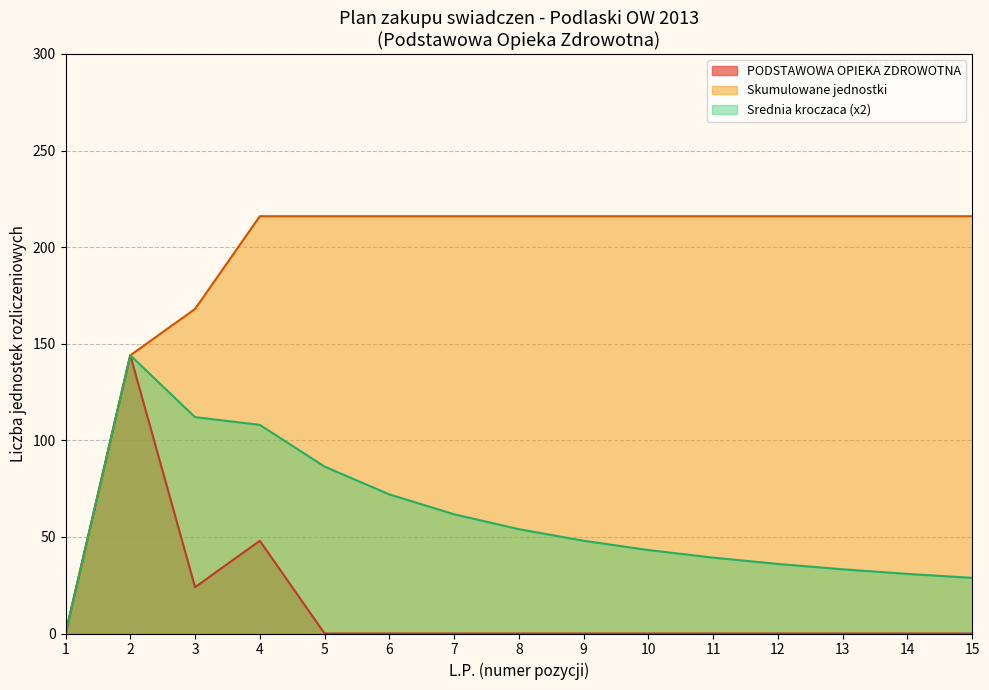

Is it true that Plan jednostek equals 82 at L.P 5?

False